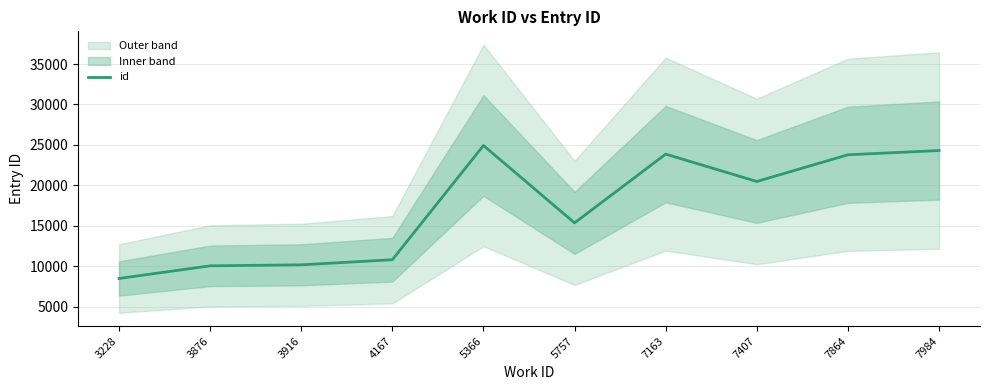

What is the average value?

17218